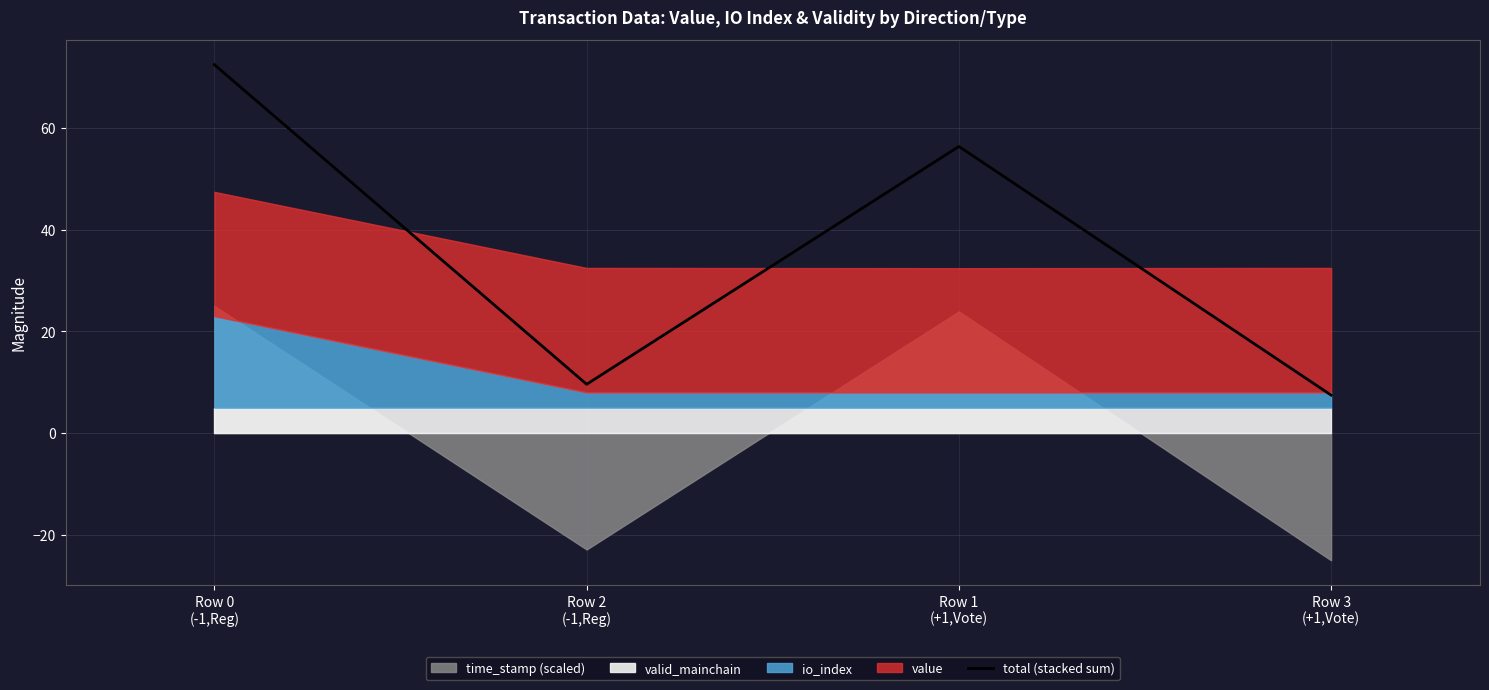

True or false: the data shows 3.5 at Row 3
(+1,Vote).

False